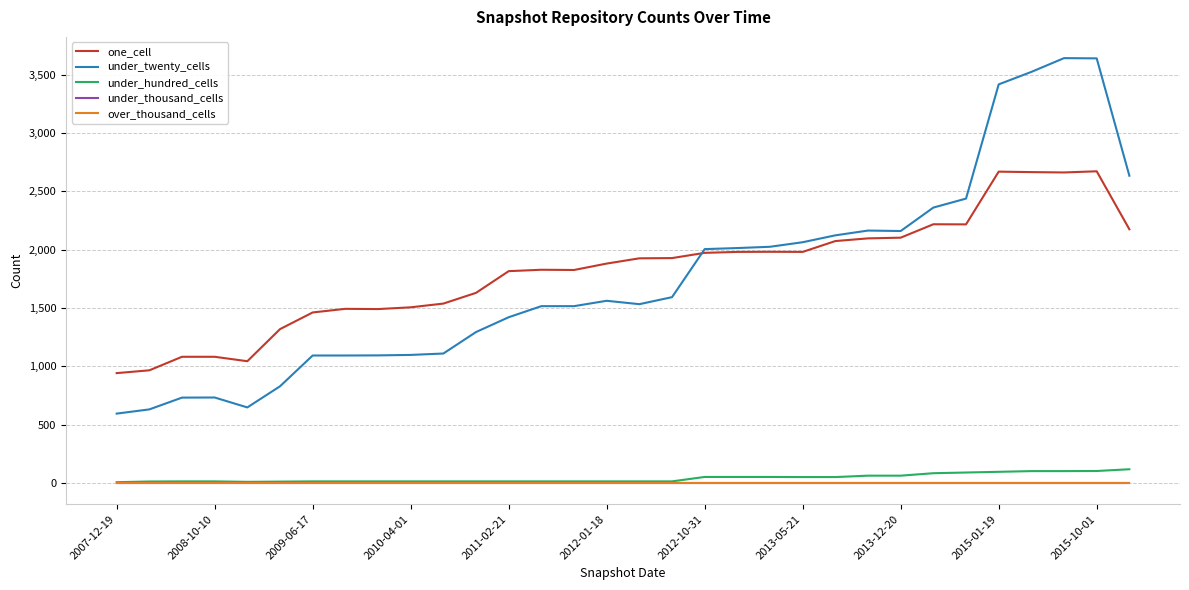

After their last crossing, which series has the higher values: one_cell or under_twenty_cells?

under_twenty_cells